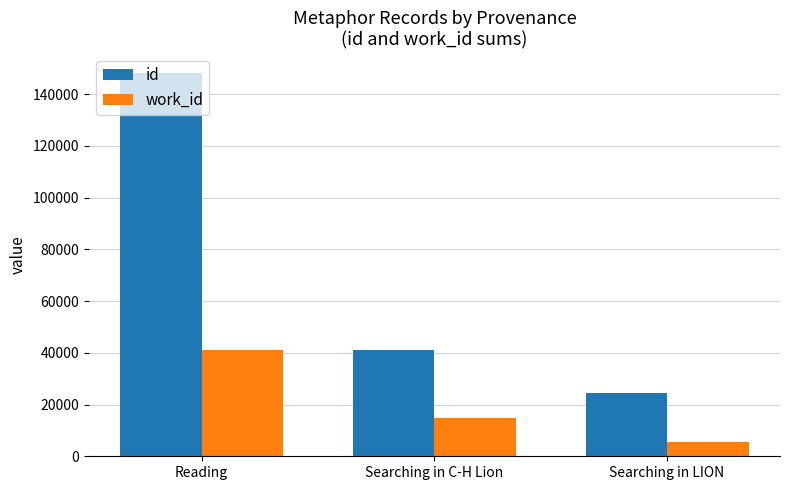

Reading left to right, extract all data points from this chart.

id: Reading=148371	Searching in C-H Lion=41285	Searching in LION=24386
work_id: Reading=41132	Searching in C-H Lion=14878	Searching in LION=5535